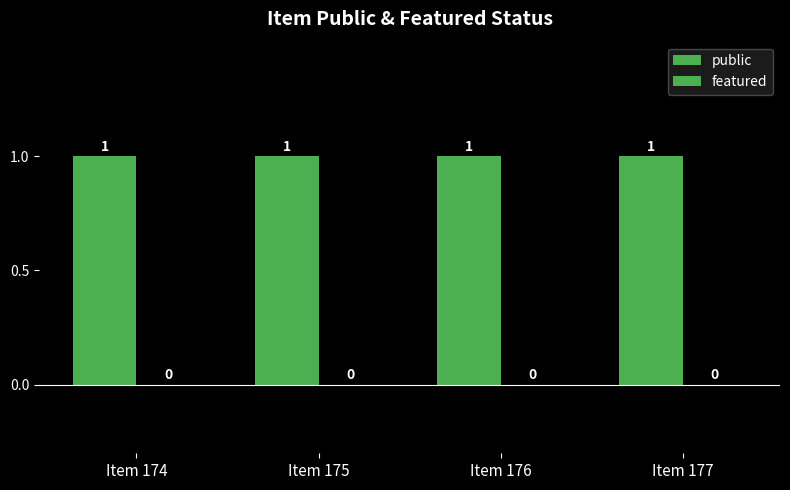

Reading left to right, list all the values displayed in this chart.

public: Item 174=1	Item 175=1	Item 176=1	Item 177=1
featured: Item 174=0	Item 175=0	Item 176=0	Item 177=0